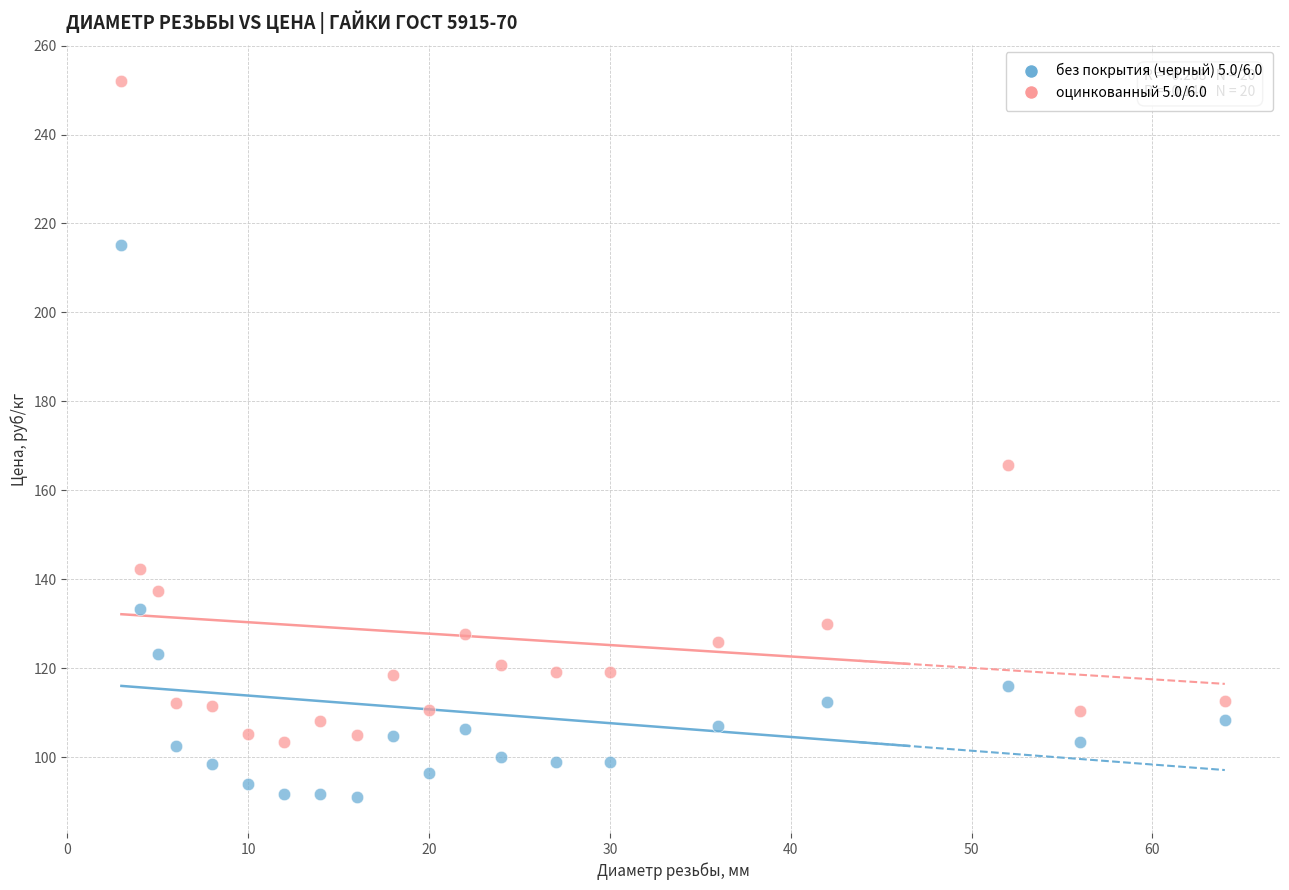

Across all data points, what is the range of X values (max minus min)?

61.0